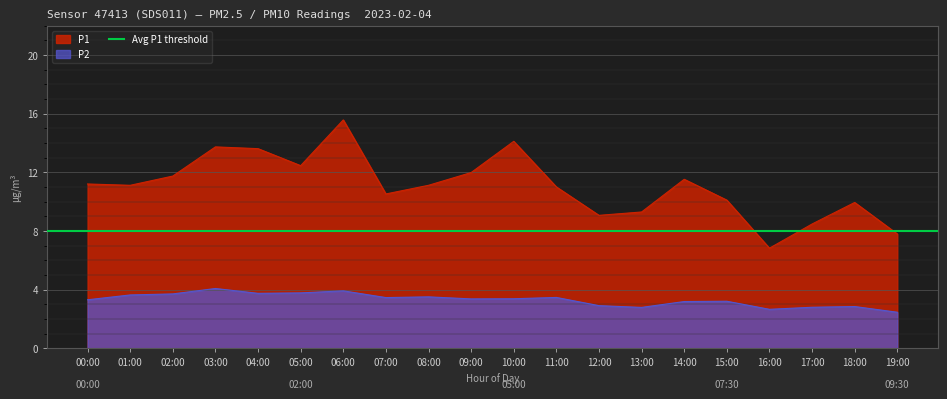

What is the highest value of the P2 series?

4.1